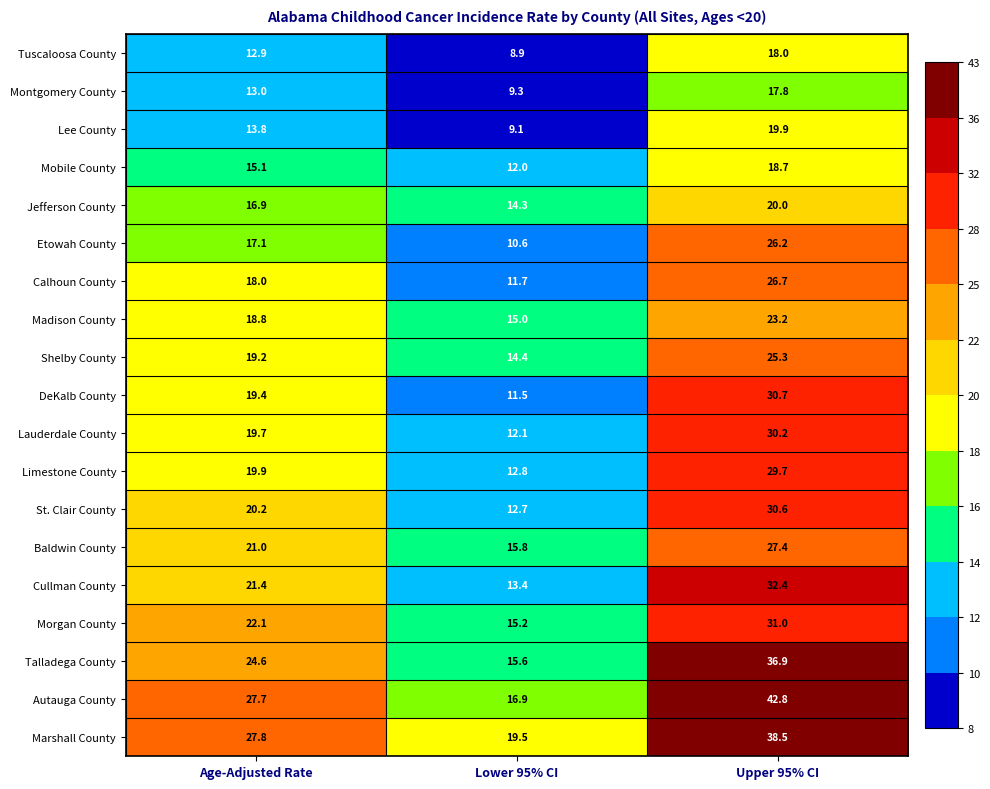

Rank the series at Upper 95% CI from highest to lowest value.

Autauga County, Marshall County, Talladega County, Cullman County, Morgan County, DeKalb County, St. Clair County, Lauderdale County, Limestone County, Baldwin County, Calhoun County, Etowah County, Shelby County, Madison County, Jefferson County, Lee County, Mobile County, Tuscaloosa County, Montgomery County